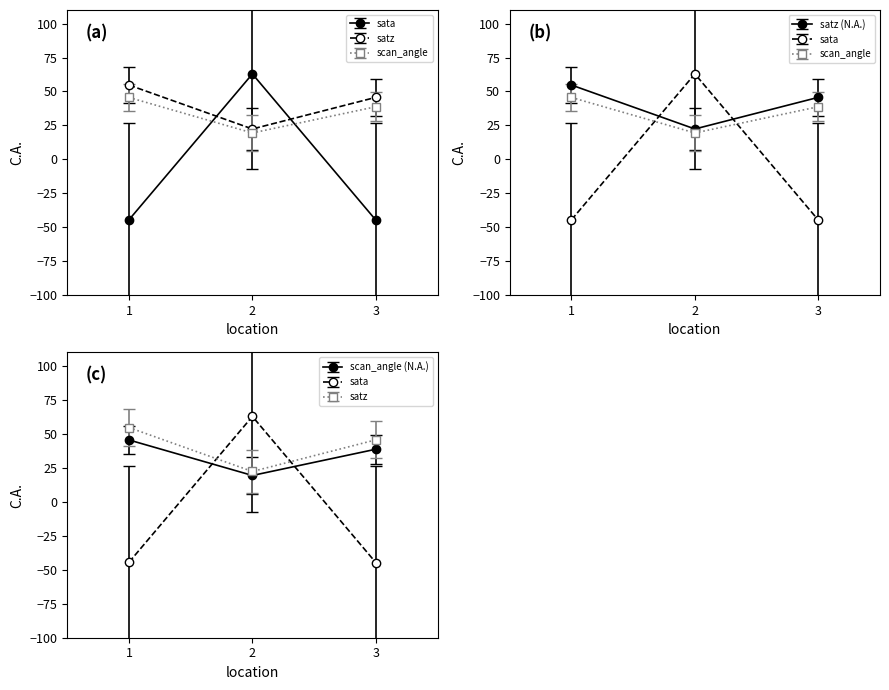

Is it true that satz equals 106.1 at 1?

False